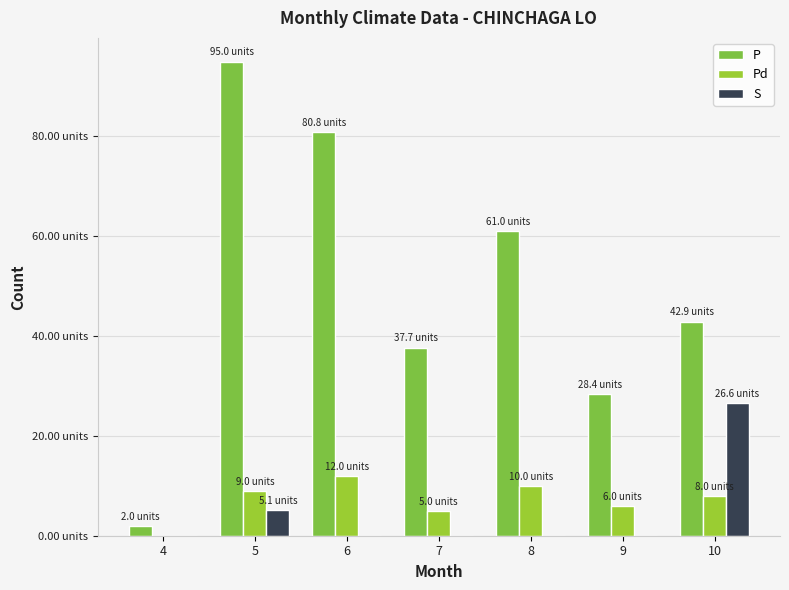

Are the bars grouped side by side (vs. stacked)?

Yes